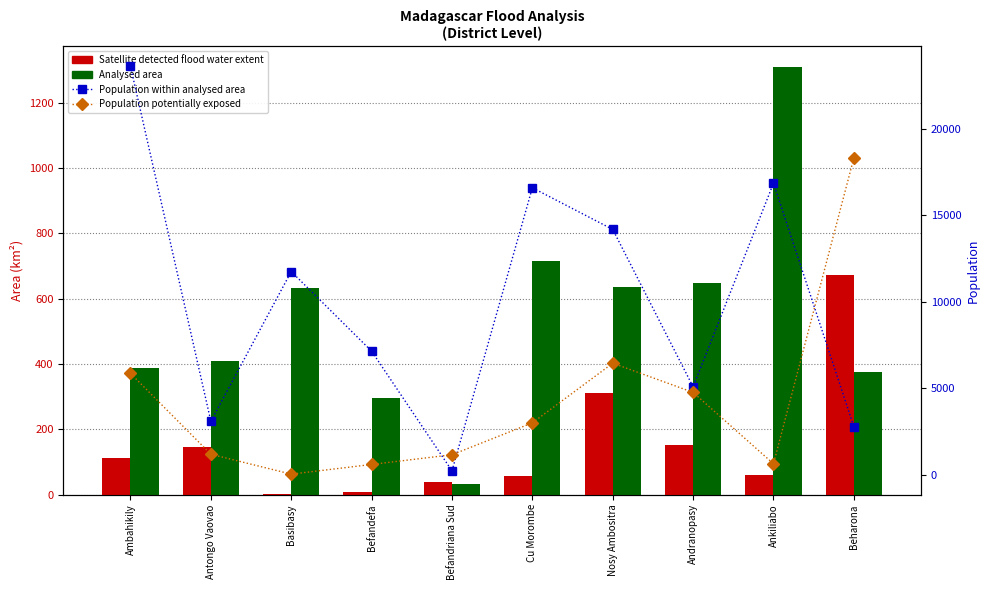

At which category is the sum across all series the highest?

Ambahikily